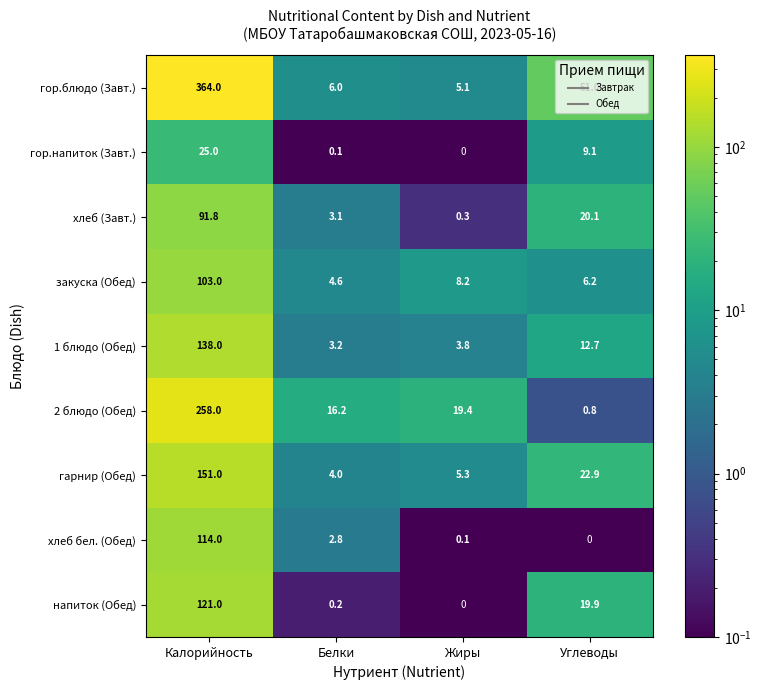

What is the difference between the second highest and minimum values in the гор.напиток (Завт.) series?

9.1